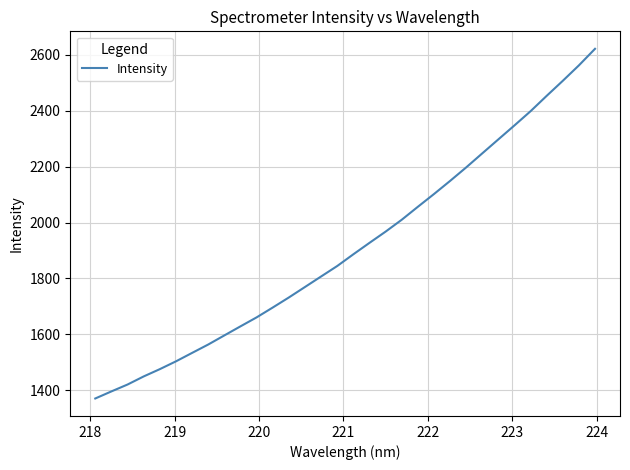

What is the maximum value shown in the chart?

2622.1